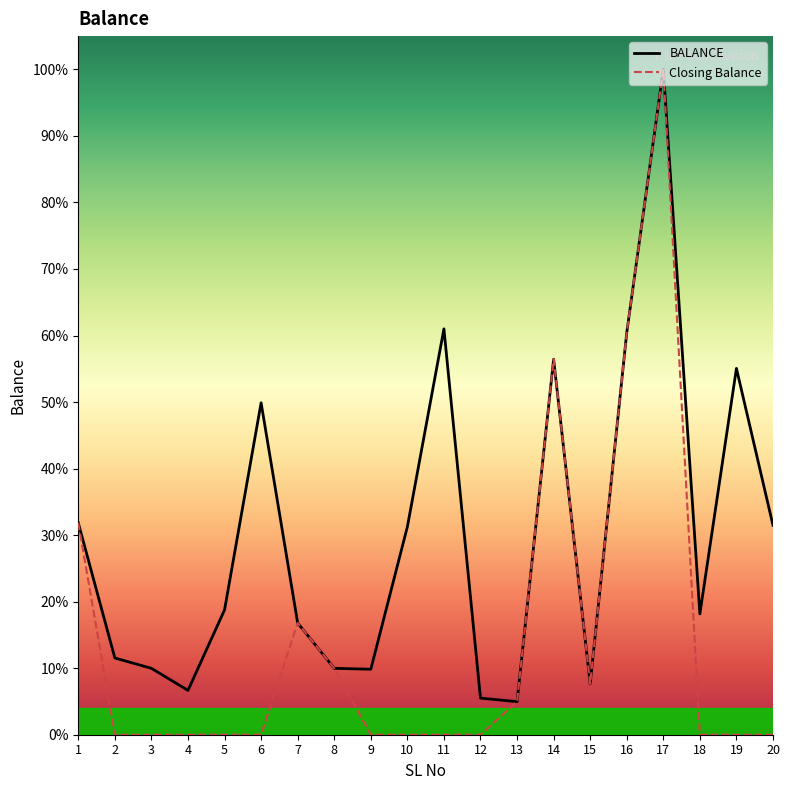

Reading left to right, extract all data points from this chart.

BALANCE: 1=3670	2=1329	3=1150	4=768	5=2162	6=5749	7=1936	8=1150	9=1134	10=3600	11=7030	12=634	13=573	14=6503	15=884	16=6964	17=11524	18=2093	19=6345	20=3626
Closing Balance: 1=3670	2=0	3=0	4=0	5=0	6=0	7=1936	8=1150	9=0	10=0	11=0	12=0	13=573	14=6503	15=884	16=6964	17=11524	18=0	19=0	20=0